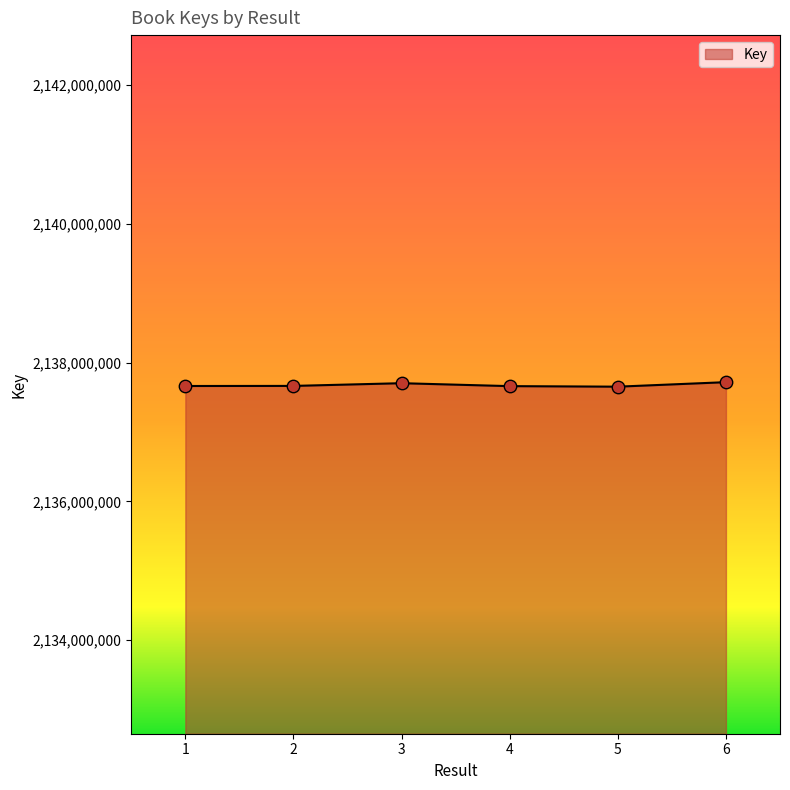

What is the change in value from 4 to 5?

-7787